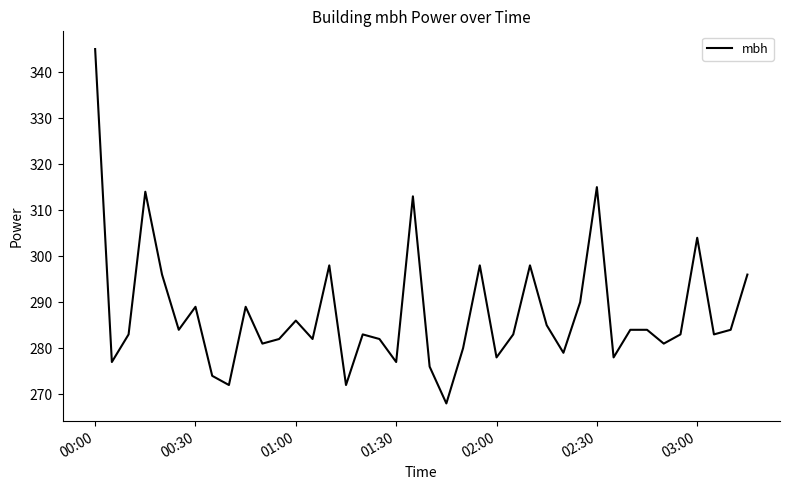

How many lines are shown in the chart?

1